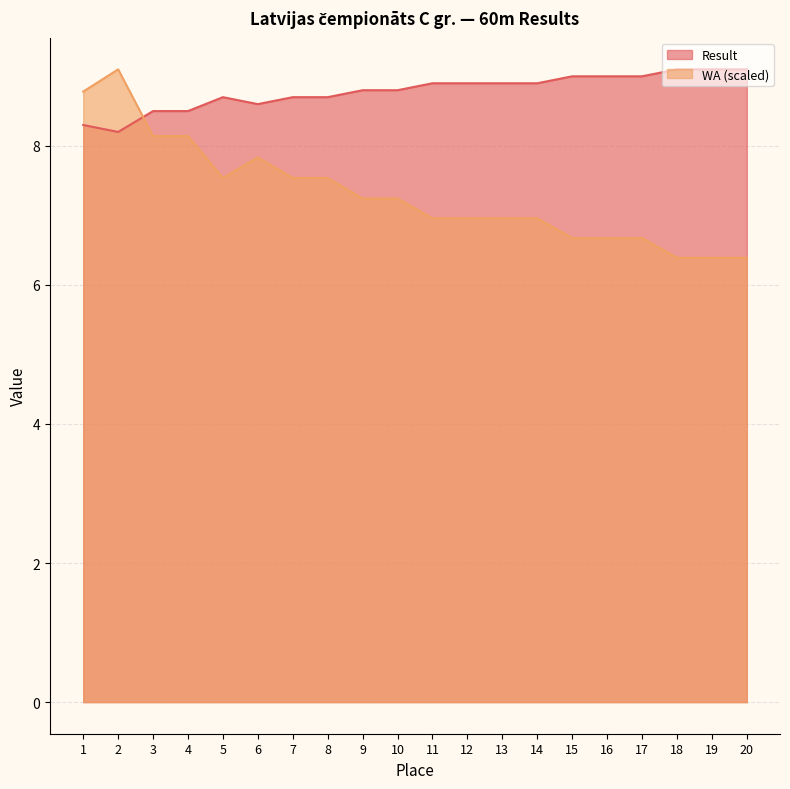

What is the difference between the maximum and second lowest values in the Result series?

0.8